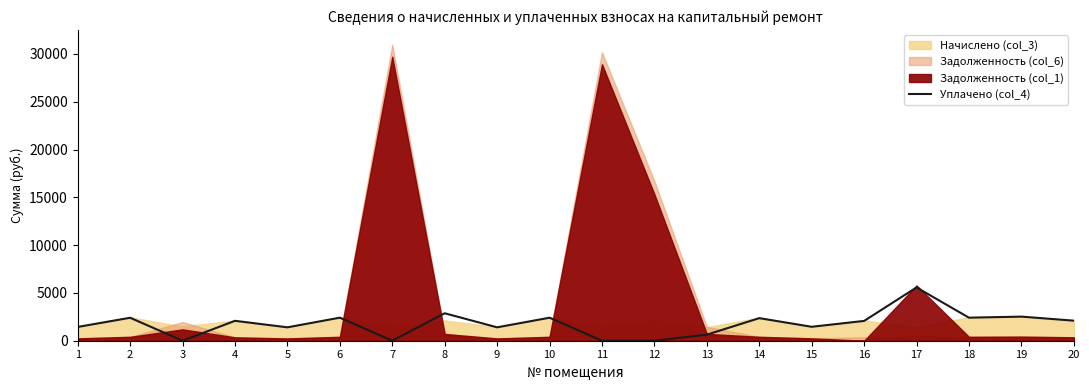

What is the sum of the values at 19 and 20?

4619.3